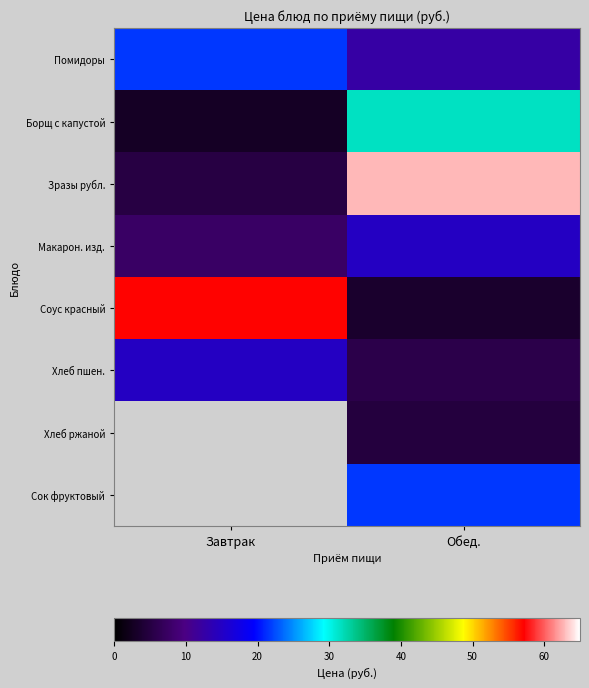

Which series has the largest range (max minus min)?

Зразы рубл.